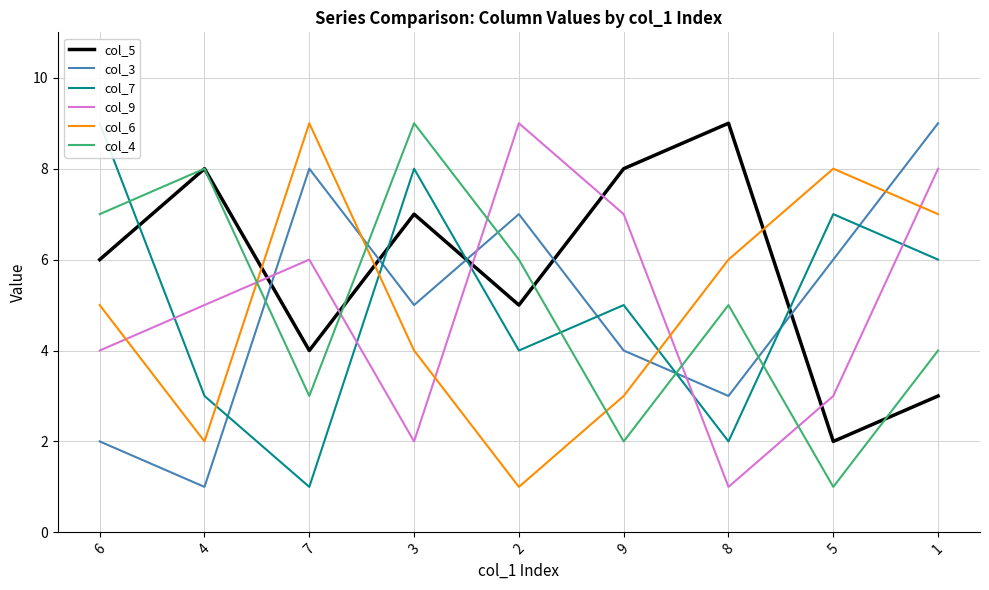

Reading right to left, extract all data points from this chart.

col_5: 3	2	9	8	5	7	4	8	6
col_3: 9	6	3	4	7	5	8	1	2
col_7: 6	7	2	5	4	8	1	3	9
col_9: 8	3	1	7	9	2	6	5	4
col_6: 7	8	6	3	1	4	9	2	5
col_4: 4	1	5	2	6	9	3	8	7